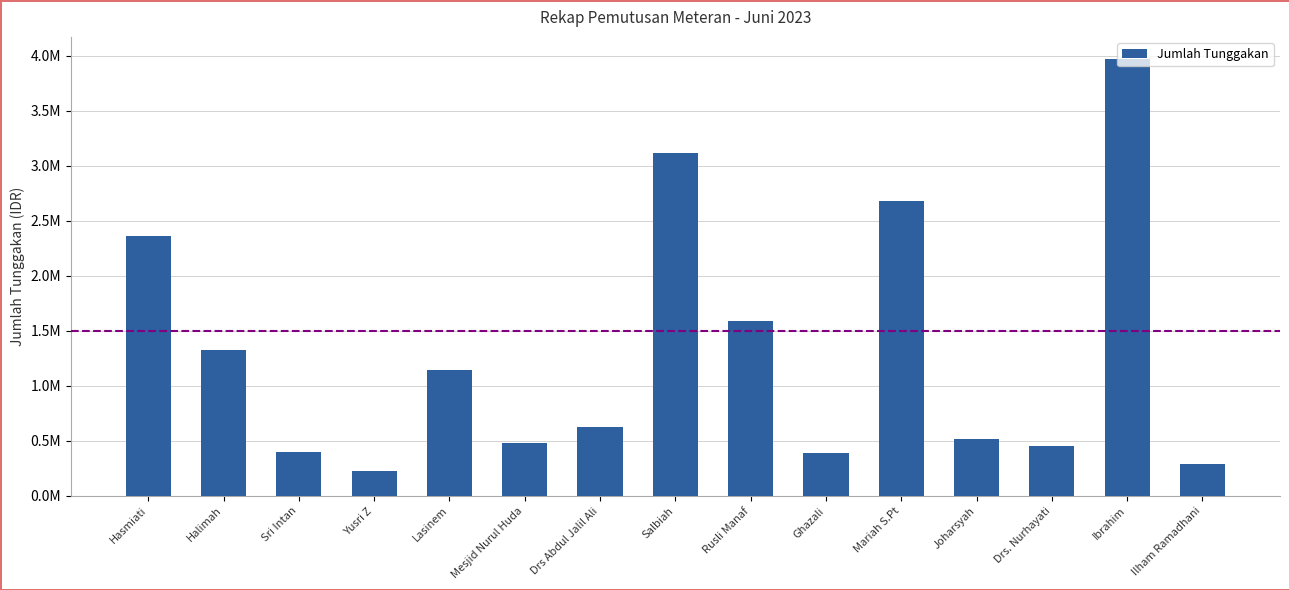

Reading left to right, list all the values displayed in this chart.

Hasmiati=2364200	Halimah=1324000	Sri Intan=396000	Yusri Z=227000	Lasinem=1142500	Mesjid Nurul Huda=479000	Drs Abdul Jalil Ali=628500	Salbiah=3116900	Rusli Manaf=1590600	Ghazali=391400	Mariah S.Pt=2681700	Joharsyah=513300	Drs. Nurhayati=458000	Ibrahim=3973250	Ilham Ramadhani=293200